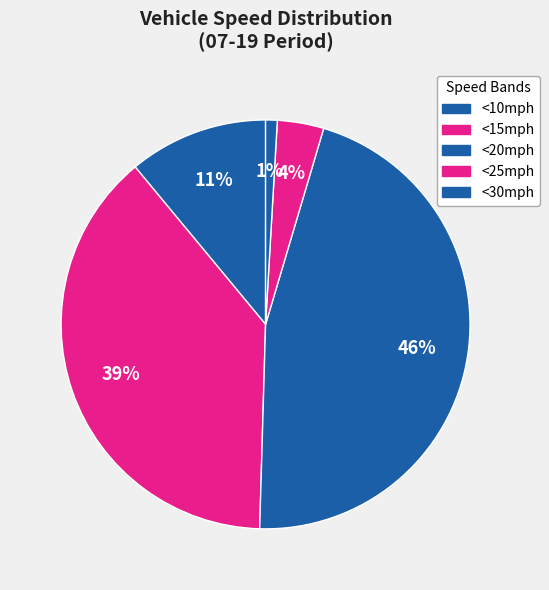

How many slices are in this pie chart?

5